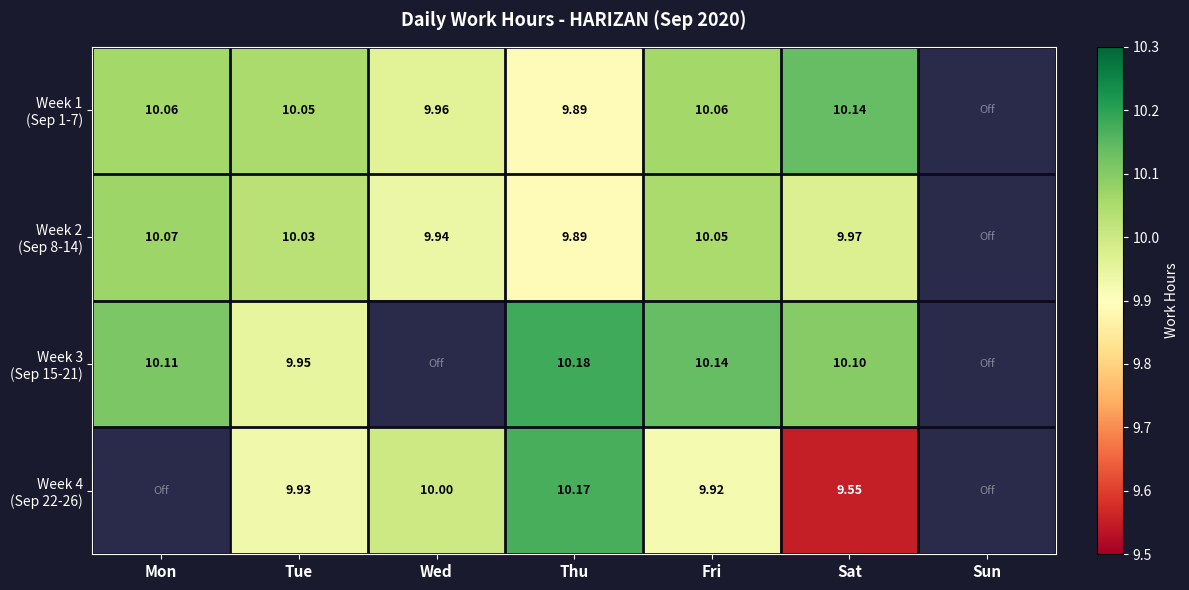

Is it true that Week 3 (Sep 15-21) equals 10.1 at Mon?

True